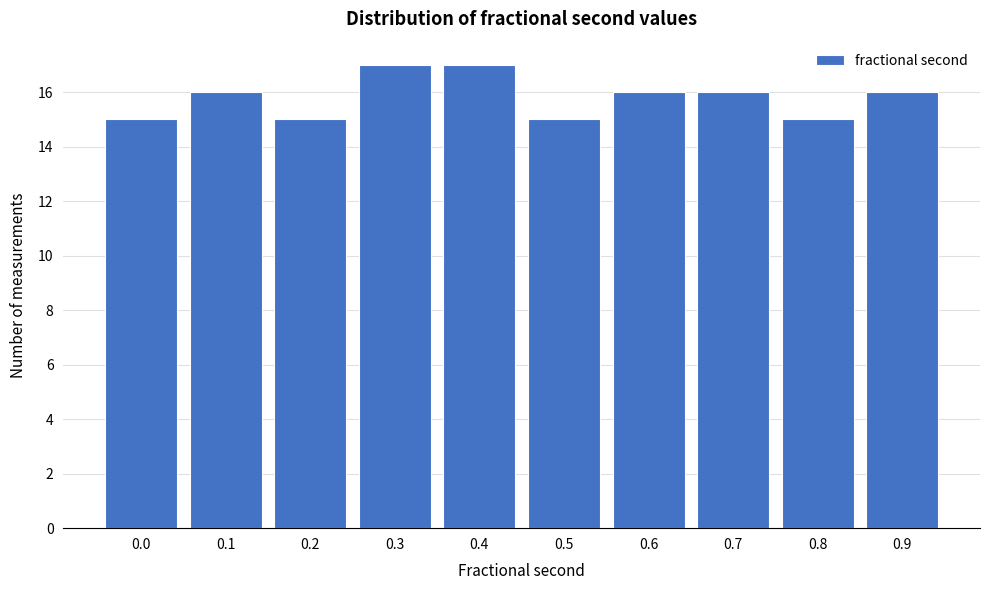

Reading left to right, what are all the values shown in this chart?

15	16	15	17	17	15	16	16	15	16